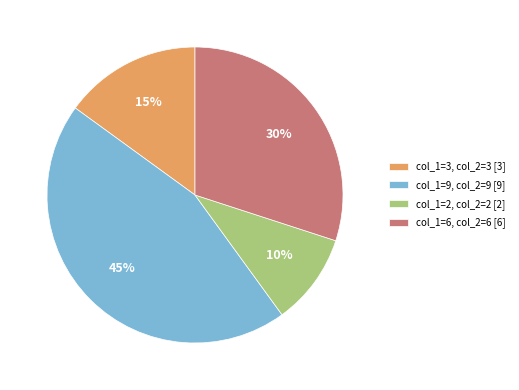

To the nearest percent, what is the combined percentage of col_1=9, col_2=9 [9] and col_1=6, col_2=6 [6]?

75%